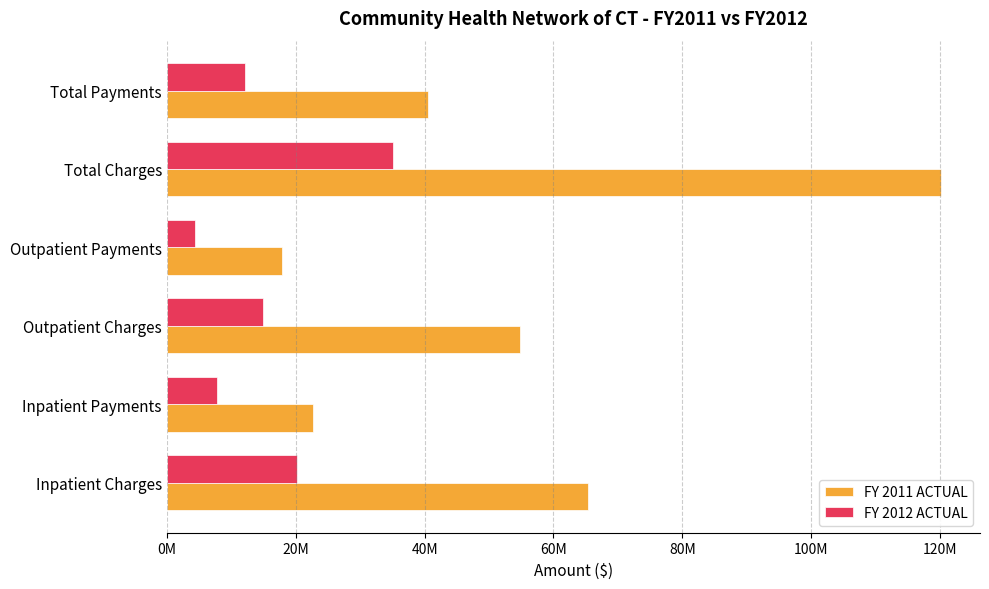

What are all the series names shown in the legend?

FY 2011 ACTUAL, FY 2012 ACTUAL